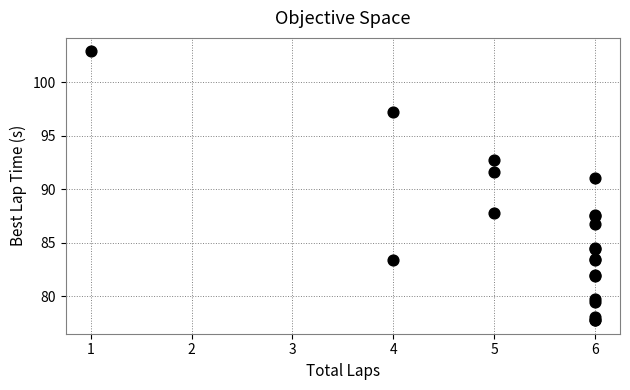

What Y value in the scatter plot is closest to 90?

91.1